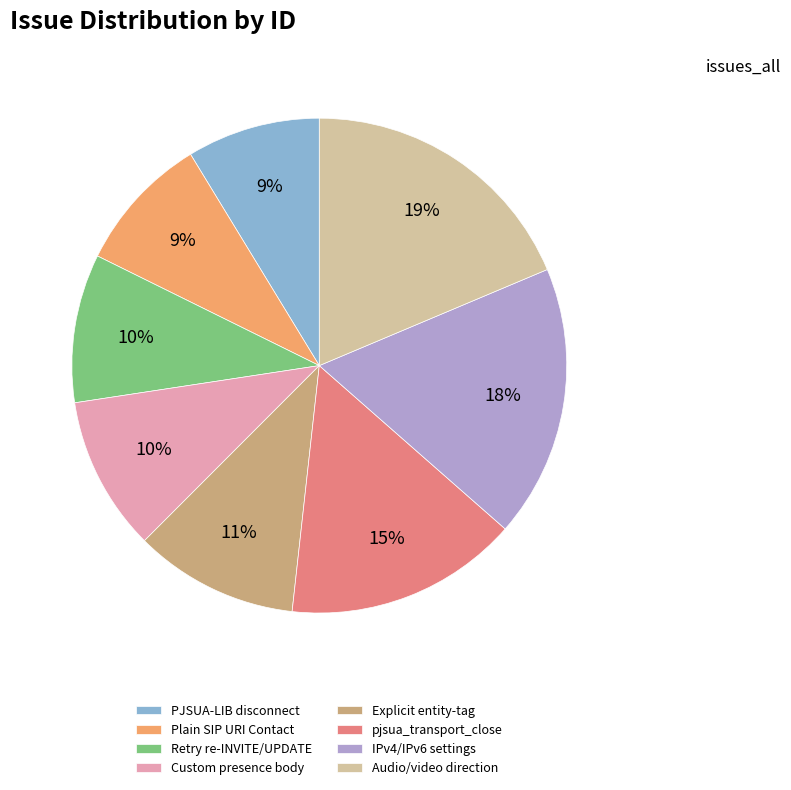

To the nearest percent, what is the average slice percentage?

12%